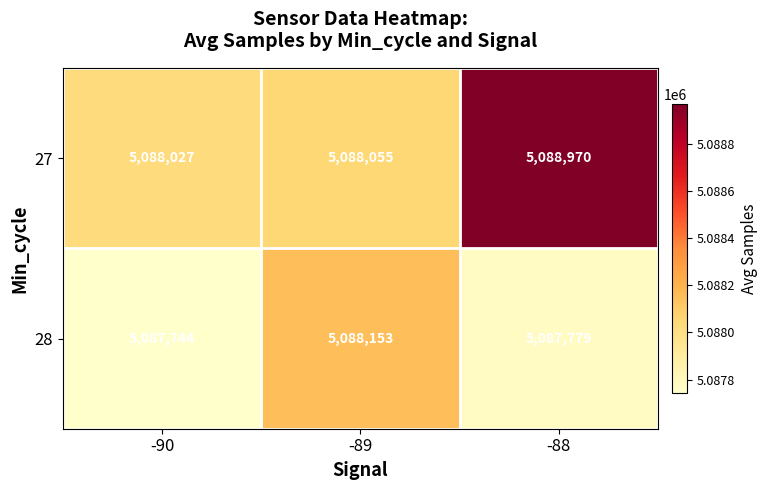

At which category is the sum across all series the highest?

-88